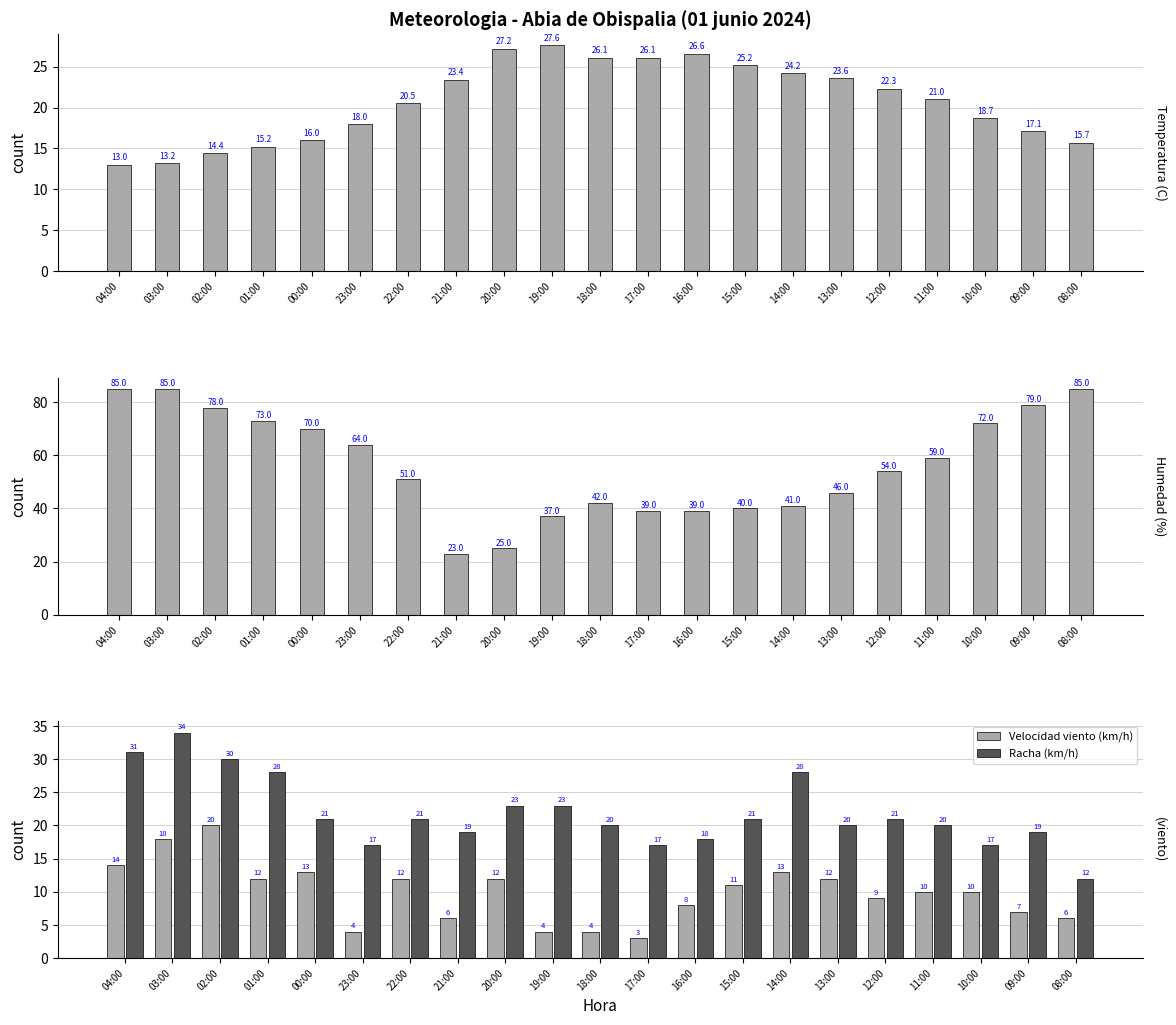

Rank the series at 00:00 from lowest to highest value.

Velocidad viento (km/h), Temperatura (C), Racha (km/h), Humedad (%)